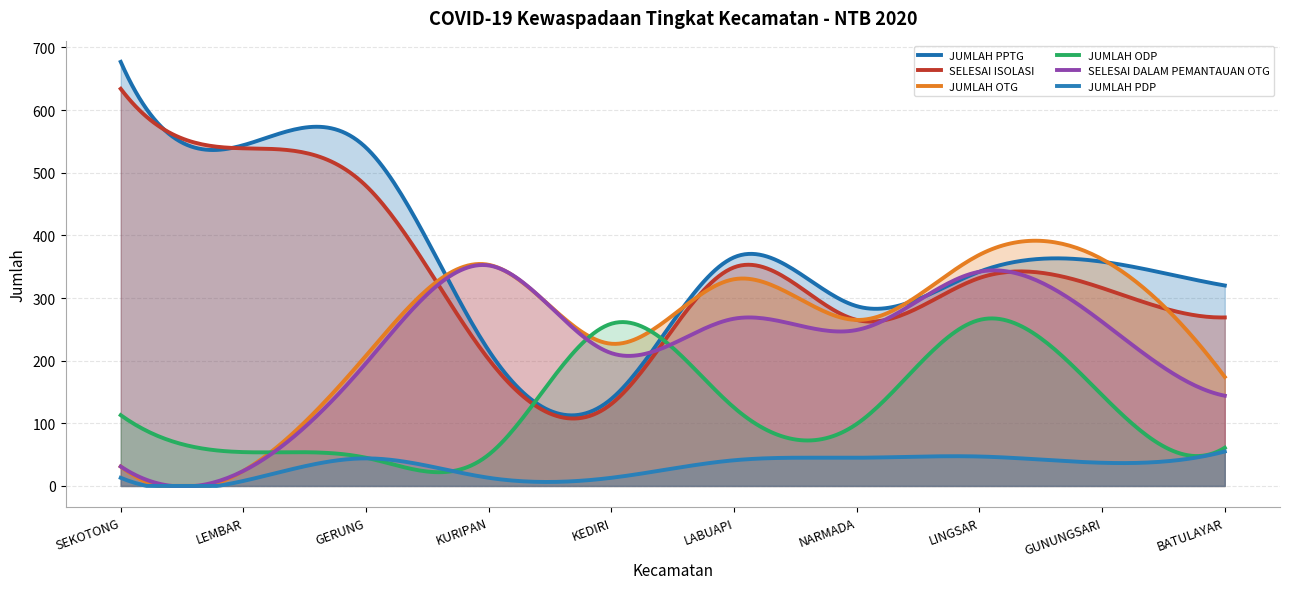

The value of JUMLAH ODP at GERUNG is 45. True or false?

True